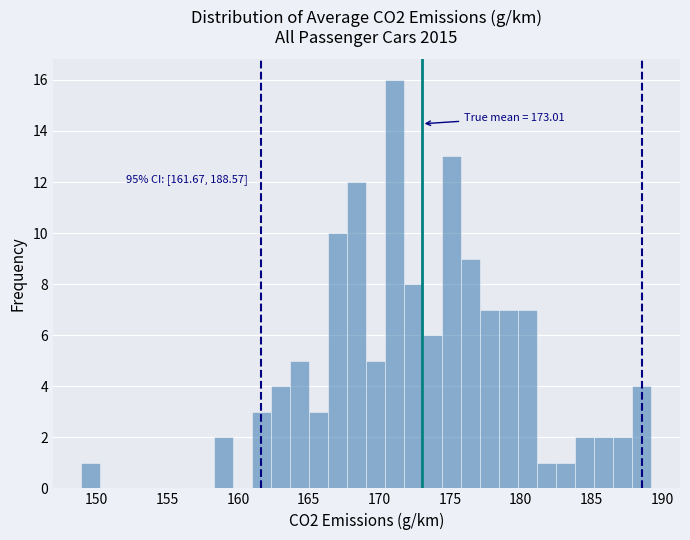

Read against the x-axis, roughly where is the centre of the tallest bar?

171.0